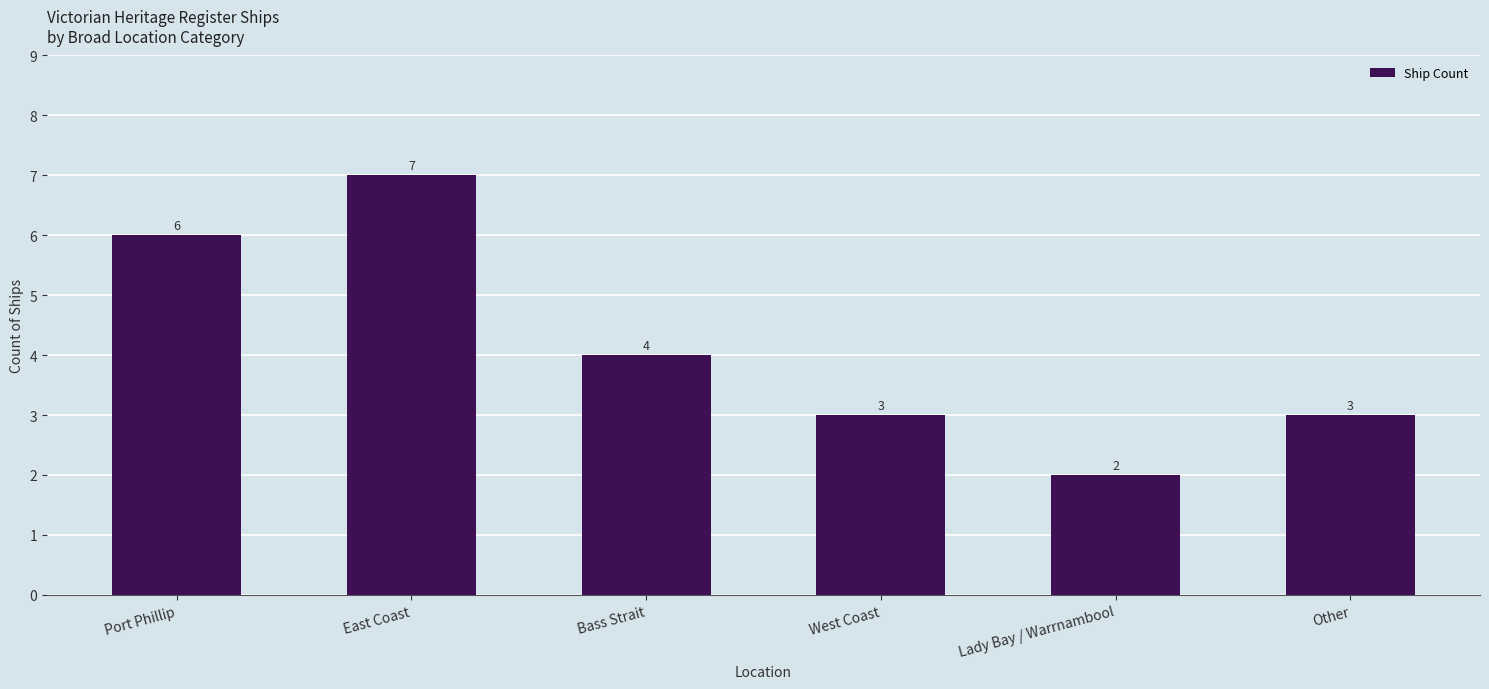

How many categories are shown in the chart?

6